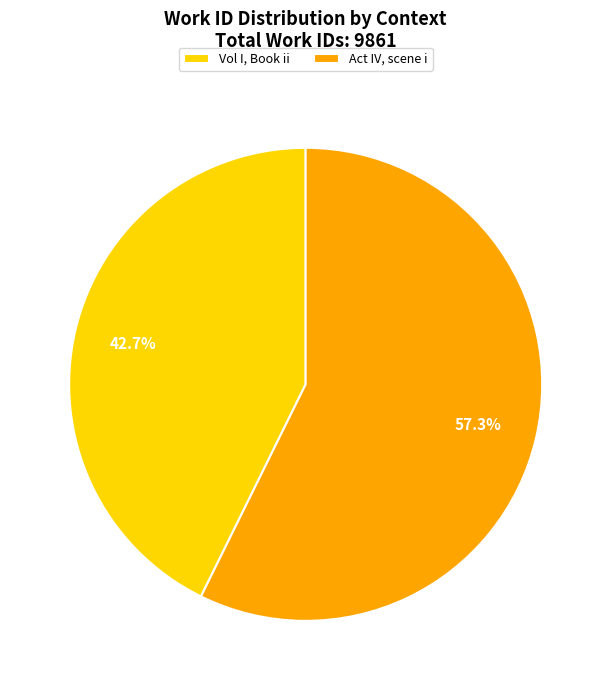

Which slice is the smallest?

Vol I, Book ii